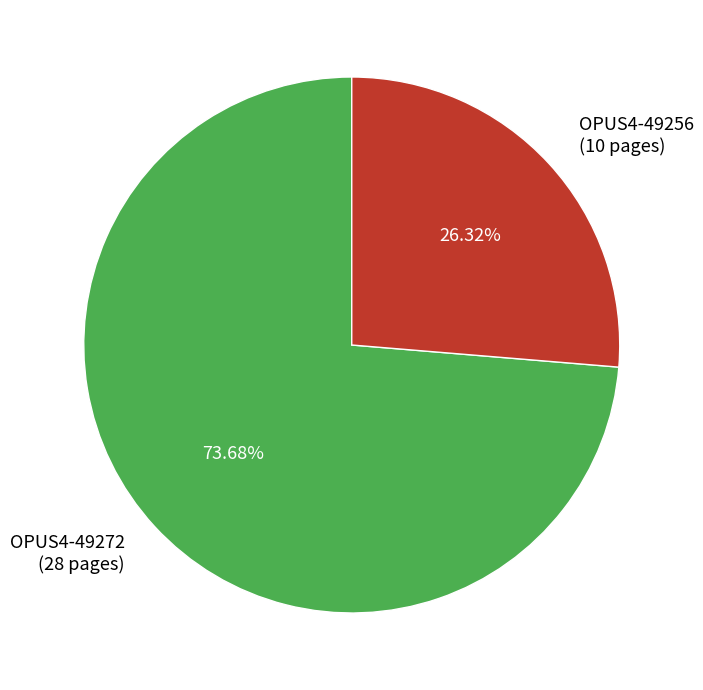

To the nearest percent, what percentage of the pie is OPUS4-49272?

74%